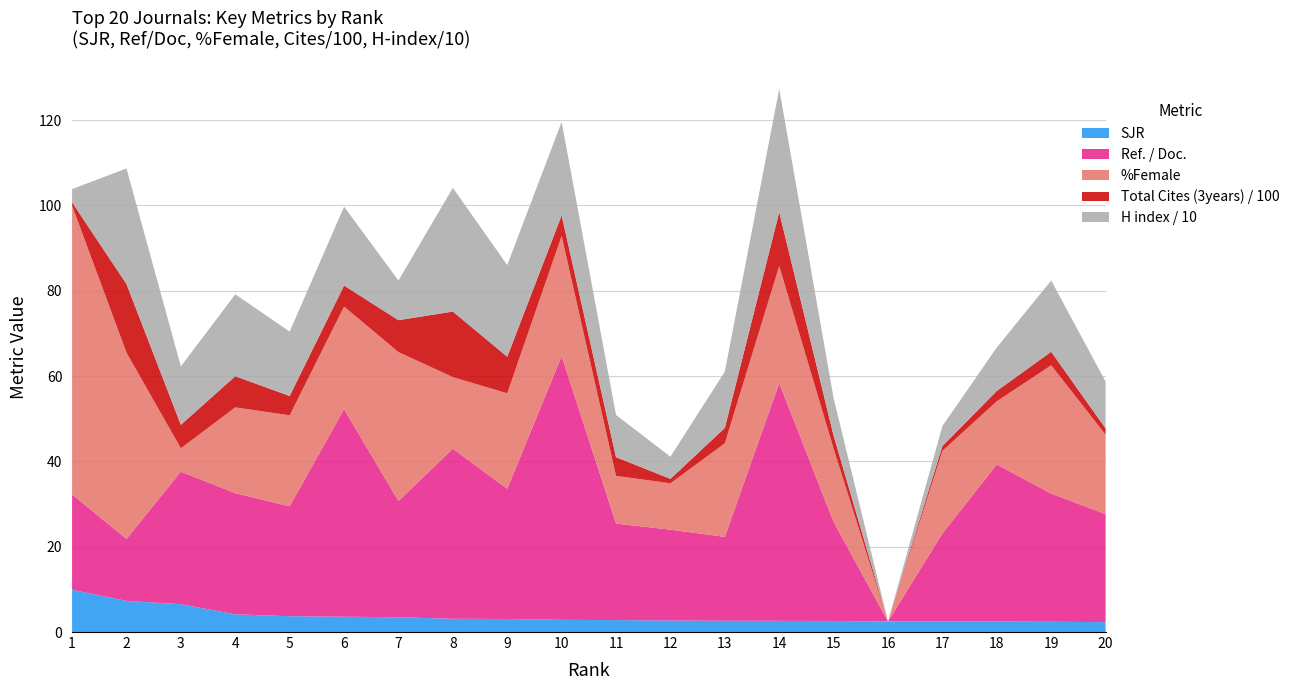

Reading left to right, what are all the values shown in this chart?

SJR: 9.9	7.3	6.5	4.2	3.7	3.6	3.5	3.1	3.1	2.9	2.8	2.7	2.6	2.6	2.6	2.5	2.5	2.5	2.4	2.3
Ref. / Doc.: 22.3	14.5	31.1	28.4	25.8	48.6	27.2	39.9	30.5	61.8	22.6	21.3	19.7	55.7	23.2	0.0	20.6	36.8	30.0	25.3
%Female: 67.7	43.7	5.5	20.1	21.3	24.1	34.9	16.8	22.4	28.2	11.2	10.9	21.9	27.5	17.2	0.0	19.4	14.8	30.1	18.6
Total Cites (3years) / 100: 0.8	16.1	5.5	7.3	4.5	4.9	7.5	15.4	8.6	4.8	4.4	1.0	3.6	12.6	3.0	0.0	1.1	2.4	3.2	1.4
H index / 10: 3.1	27.1	13.7	19.2	15.1	18.5	9.3	29.0	21.5	21.9	9.9	5.2	13.2	28.9	8.8	0.0	4.7	10.2	16.7	11.0